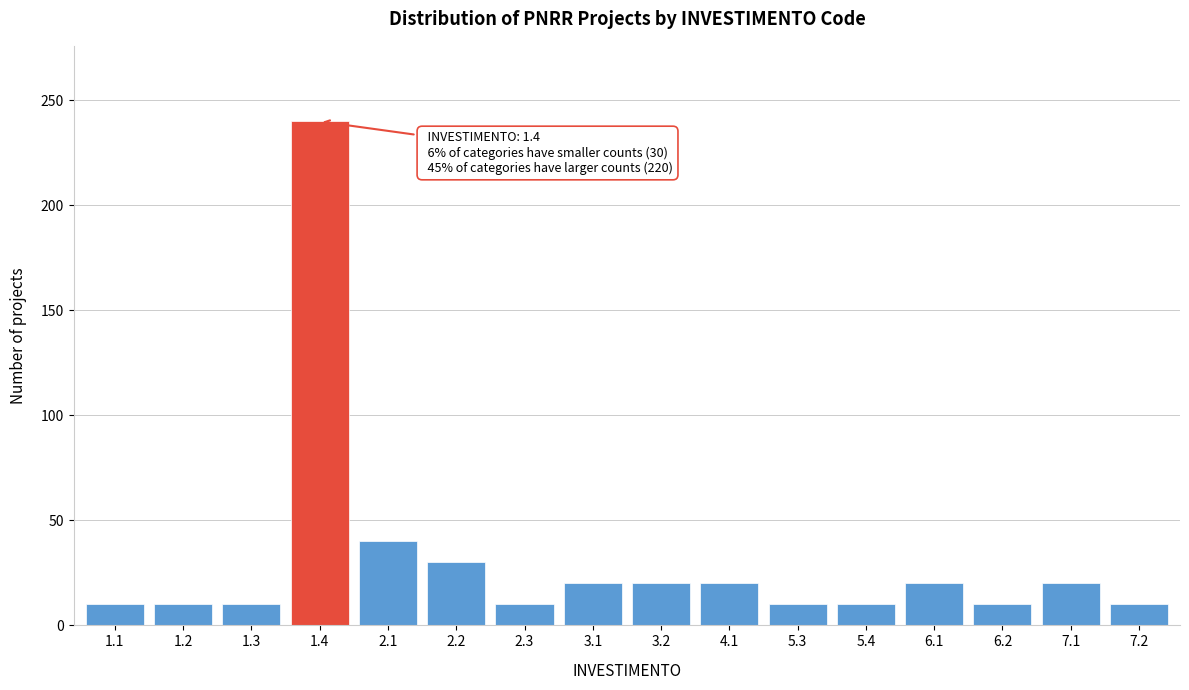

Reading right to left, extract all data points from this chart.

10	20	10	20	10	10	20	20	20	10	30	40	240	10	10	10